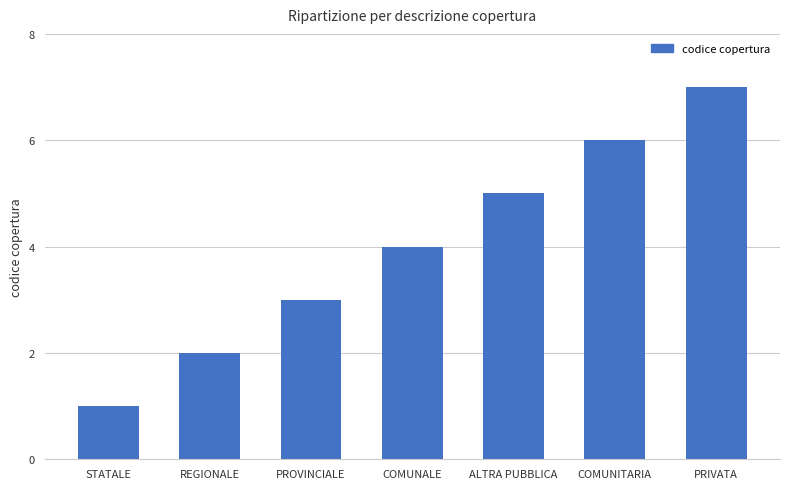

What position from the left is STATALE?

1